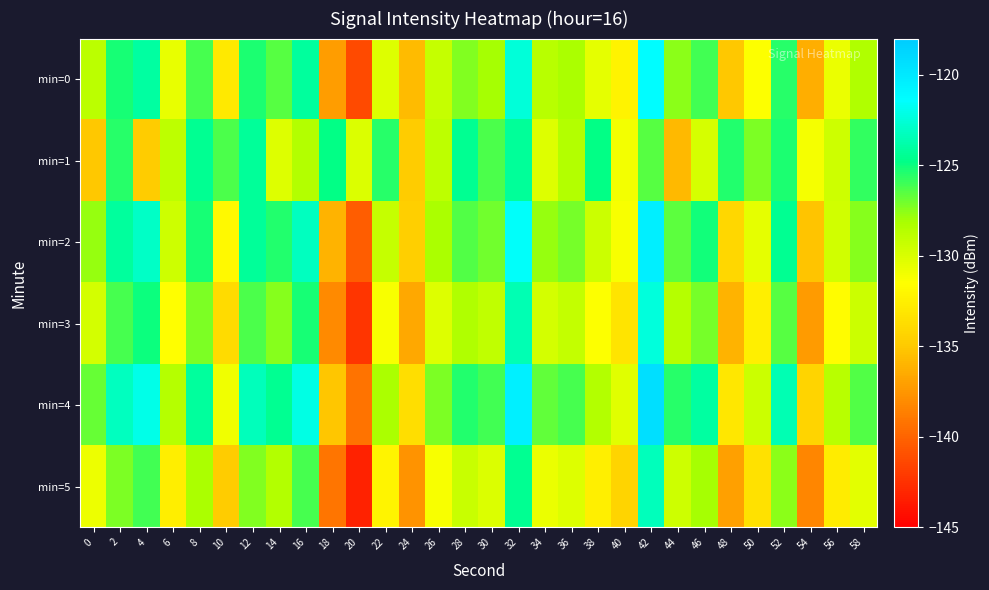

Rank the series at 8 from highest to lowest value.

min=4, min=1, min=2, min=0, min=3, min=5